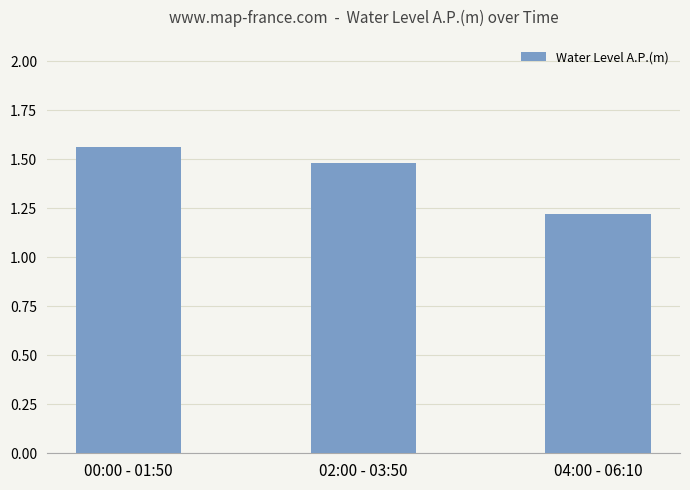

What is the smallest value displayed?

1.2